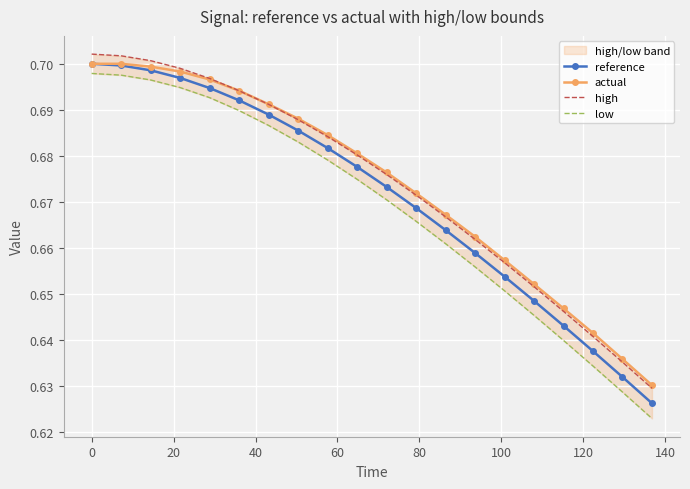

What is the sum of all actual values?

13.5